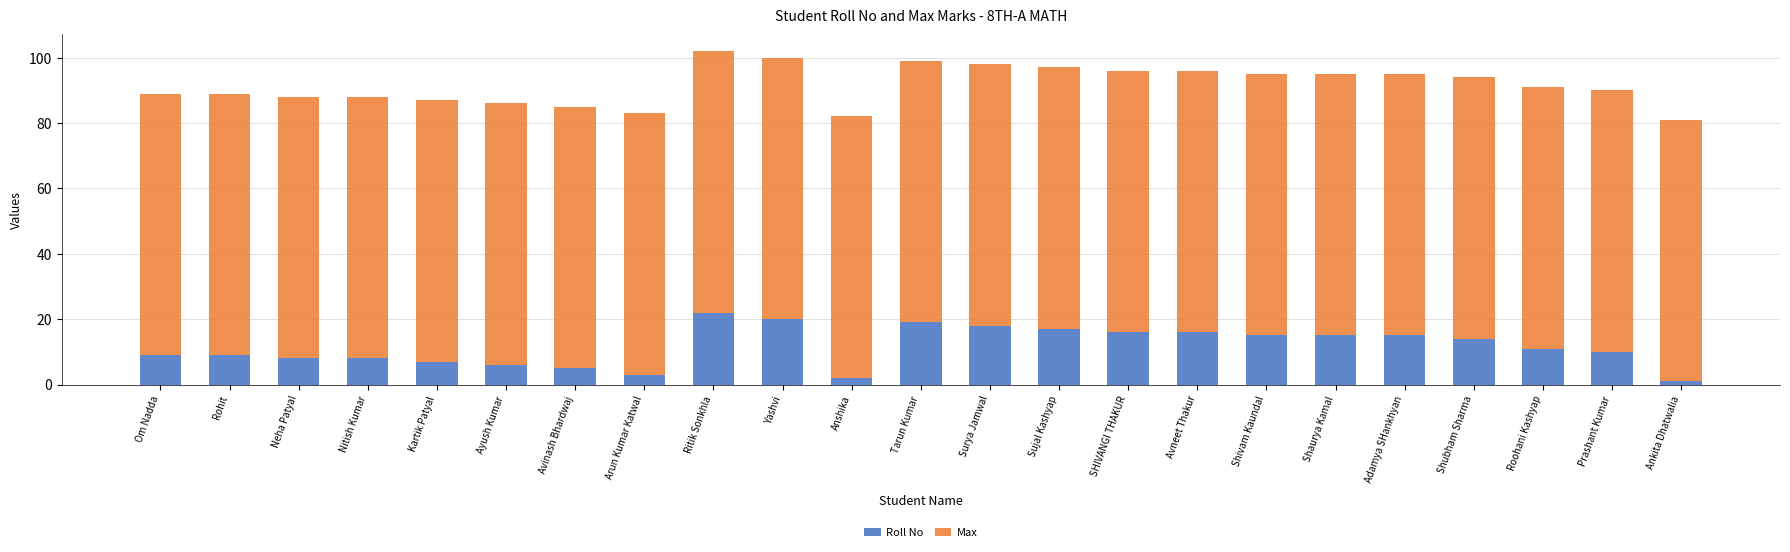

At which category is the sum across all series the highest?

Ritik Sonkhla